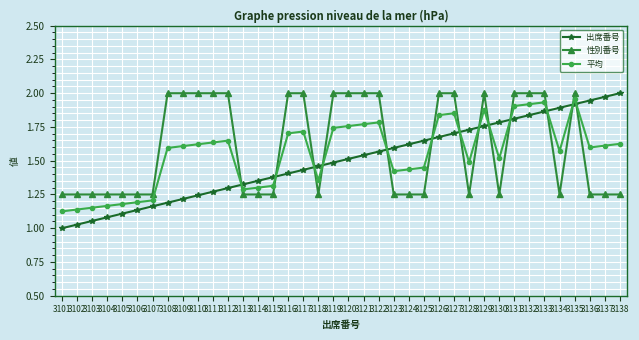

At 3101, list the series in order from largest to smallest.

性別番号, 平均, 出席番号